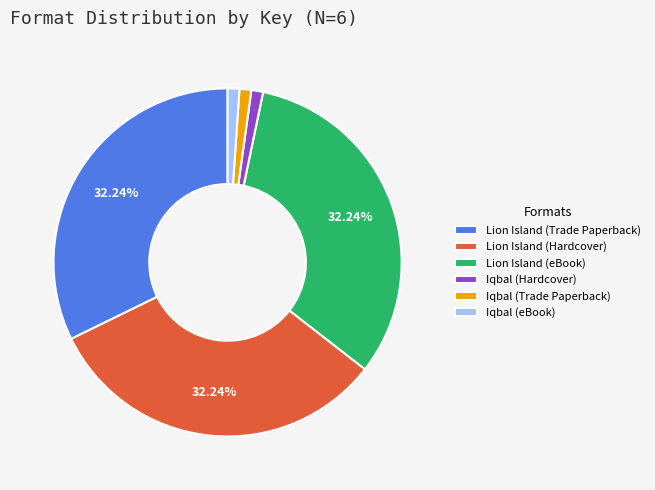

Is there a majority slice in this chart?

No